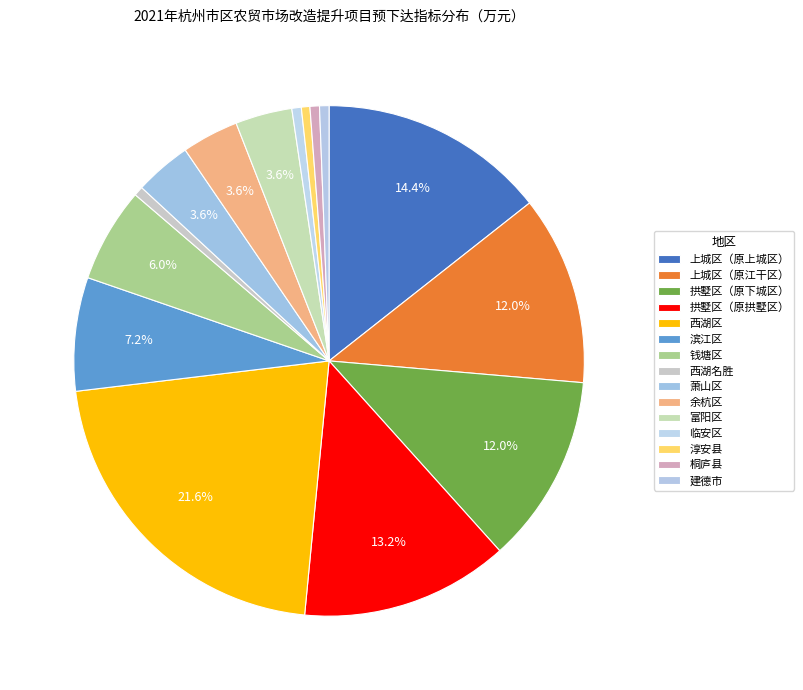

Which category has the smallest portion of the pie?

淳安县